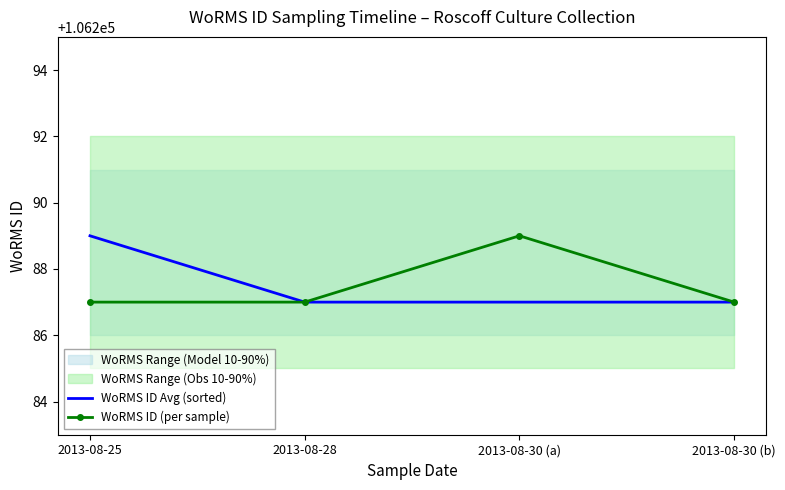

What is the maximum value shown in the chart?

106289